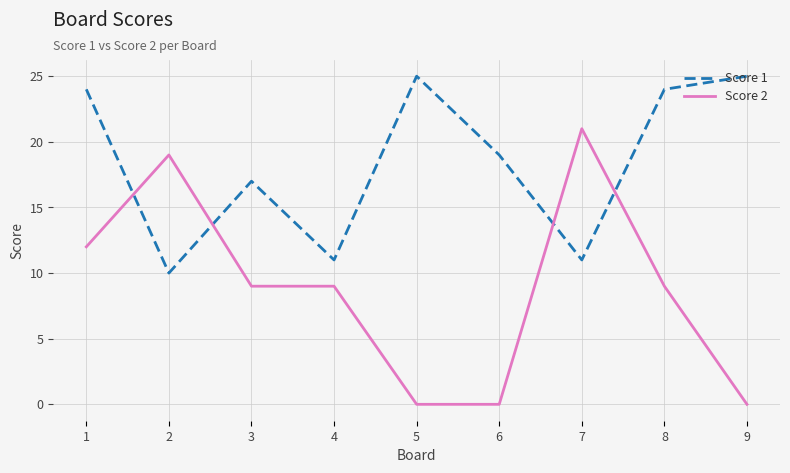

At which label does Score 2 reach its peak?

7